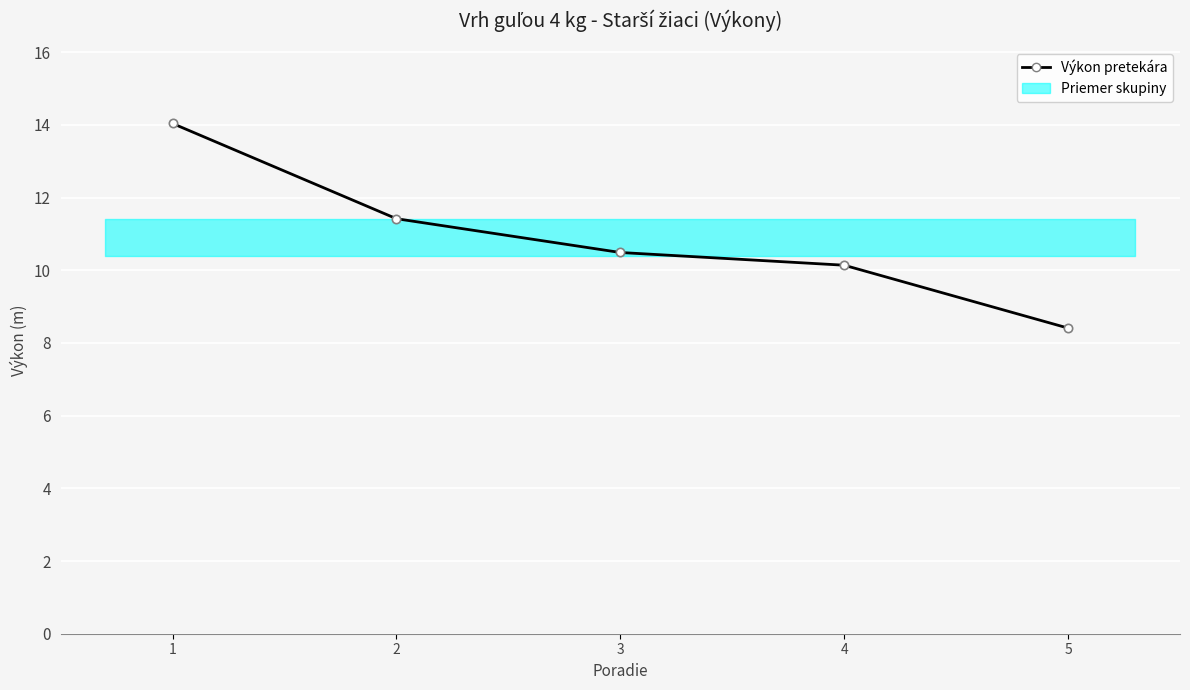

Between 4 and 5, which is larger?

4